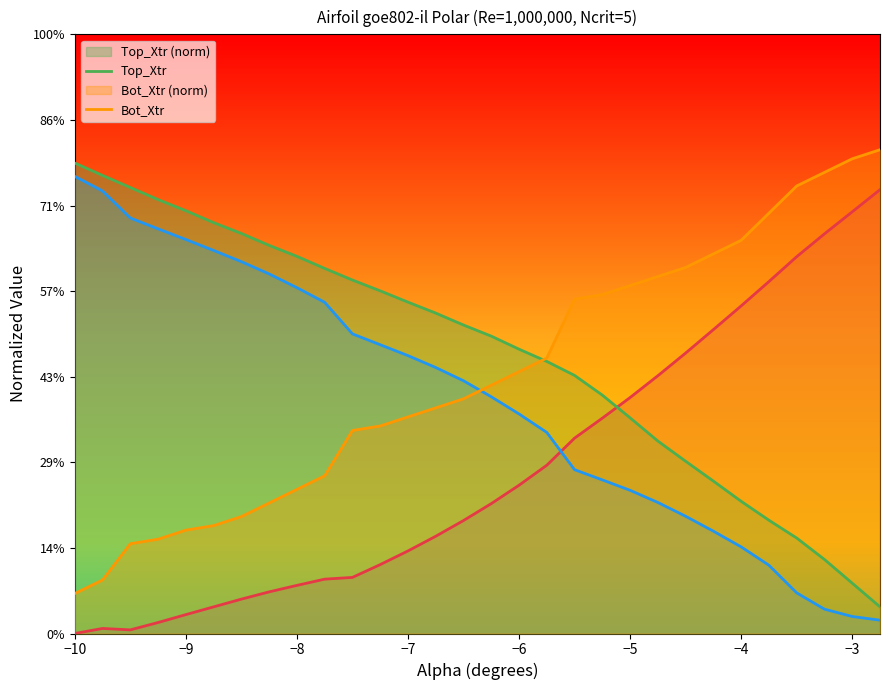

Does the chart display data point markers on the line(s)?

No